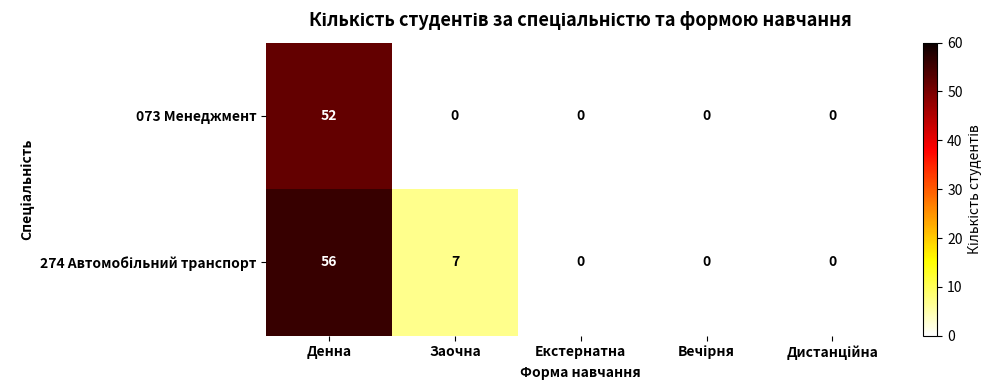

What is the total value across all series at Денна?

108